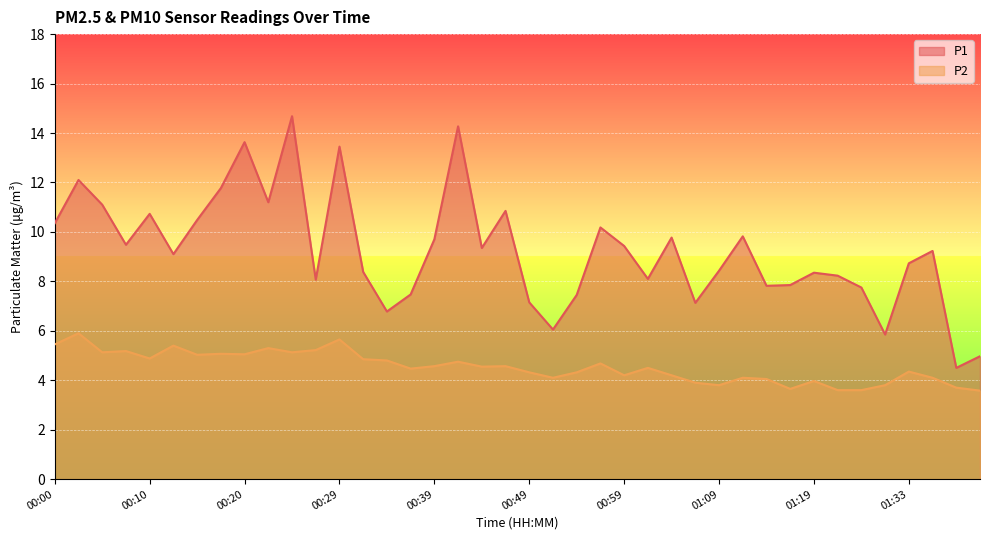

How many values in the P1 series are below 9?

19